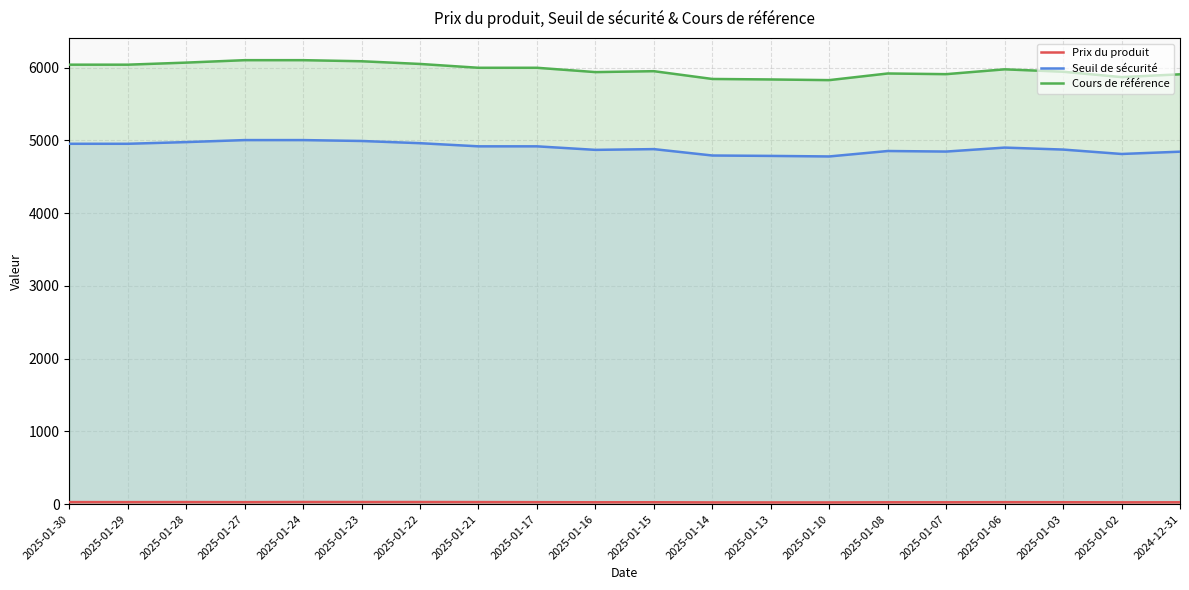

Which has a higher value, 2025-01-16 or 2025-01-23?

2025-01-23